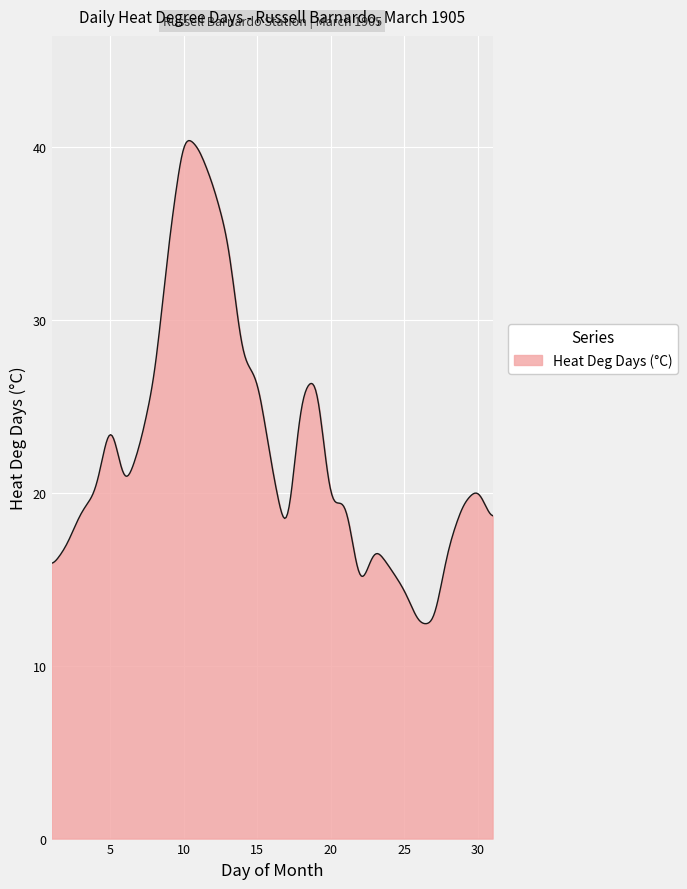

What is the minimum value shown in the chart?

12.4